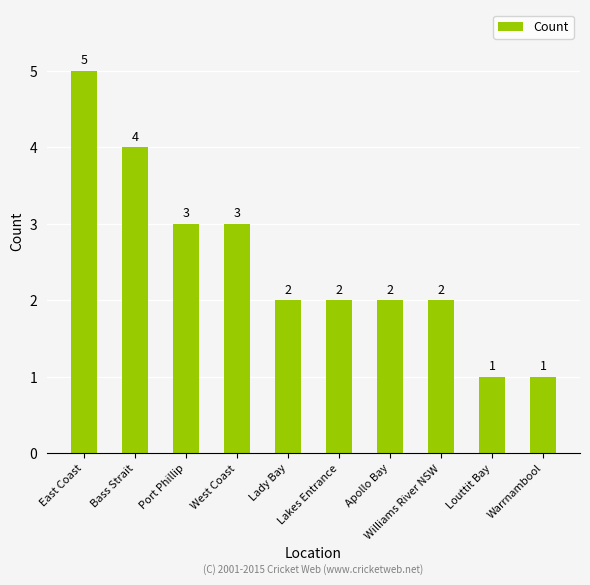

At which label does the data first exceed 2?

East Coast